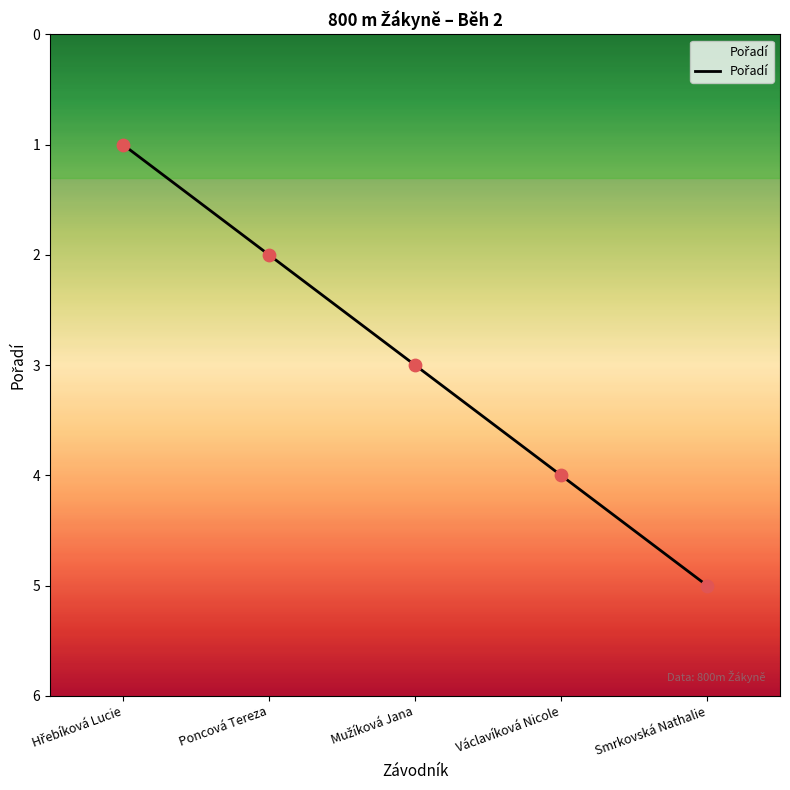

Between Václavíková Nicole and Poncová Tereza, which is larger?

Václavíková Nicole